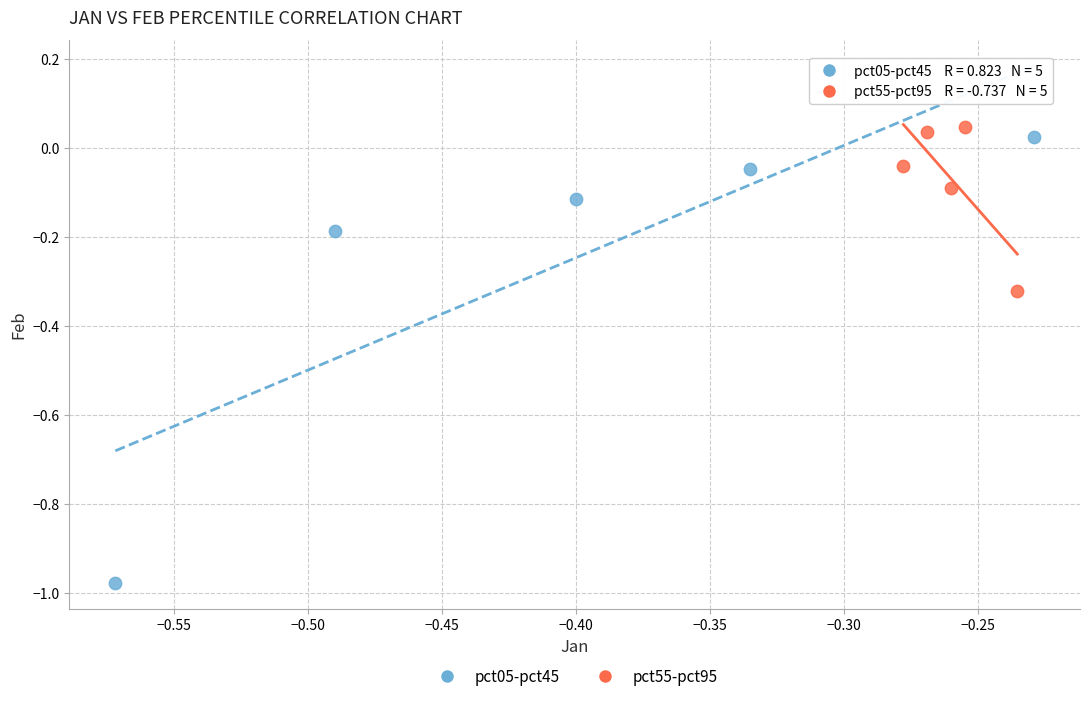

Which series has the largest Y range (max minus min)?

pct05-pct45